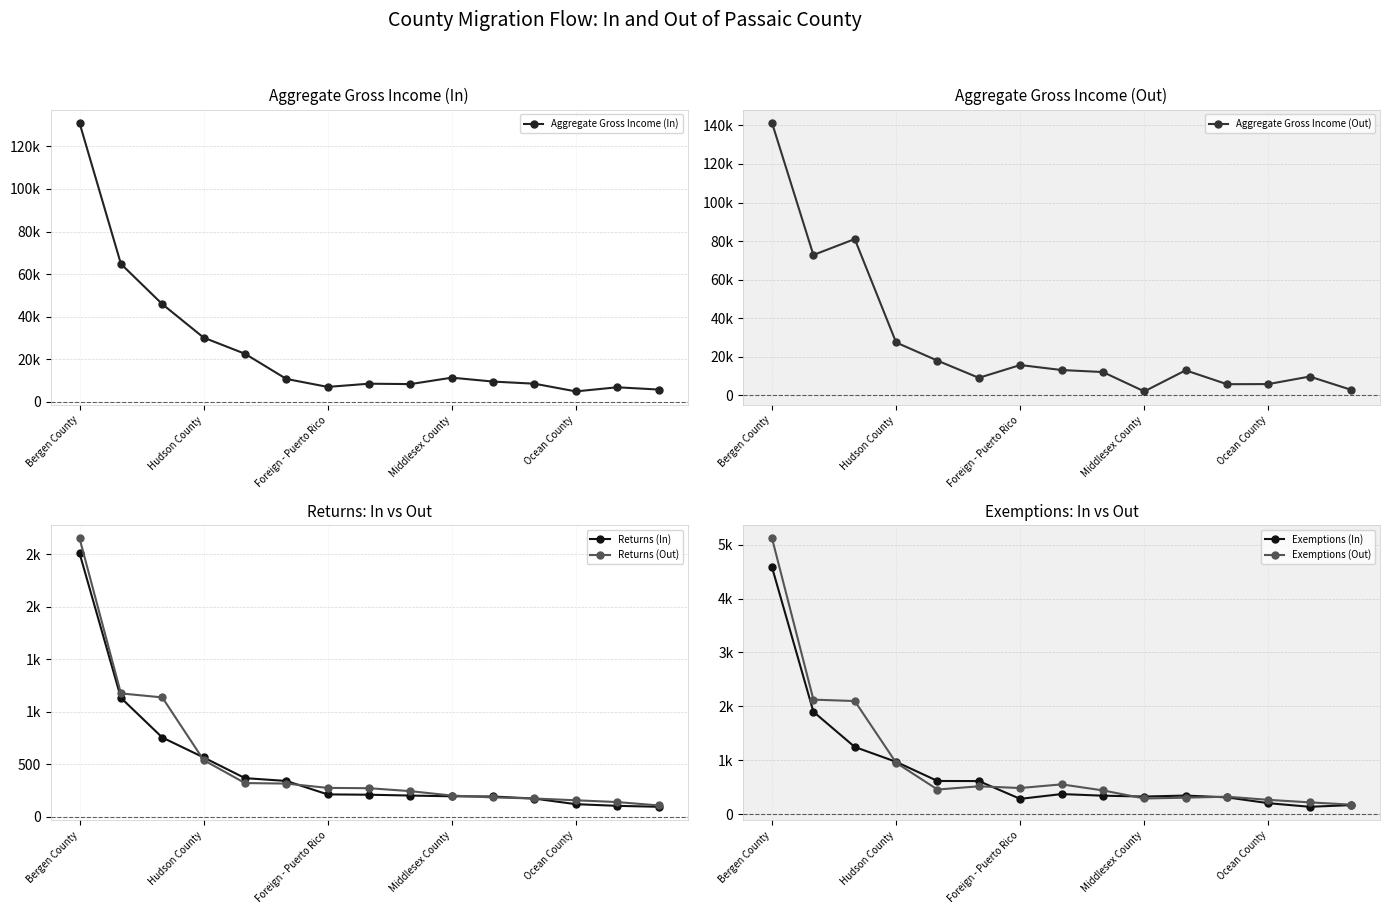

Reading left to right, what are all the values shown in this chart?

Aggregate Gross Income (In): 131015	64810	45922	30184	22589	10773	7026	8530	8341	11367	9529	8529	4915	6848	5783
Aggregate Gross Income (Out): 141296	72774	81029	27343	17912	8987	15626	13040	11993	1946	12889	5682	5743	9655	2779
Returns (In): 2510	1132	754	564	367	340	212	209	201	194	192	172	119	103	94
Returns (Out): 2651	1174	1136	539	320	315	274	271	243	201	183	173	156	139	107
Exemptions (In): 4579	1900	1247	971	616	614	284	373	343	327	345	312	204	137	168
Exemptions (Out): 5117	2125	2099	954	457	517	485	553	441	291	306	324	266	219	177